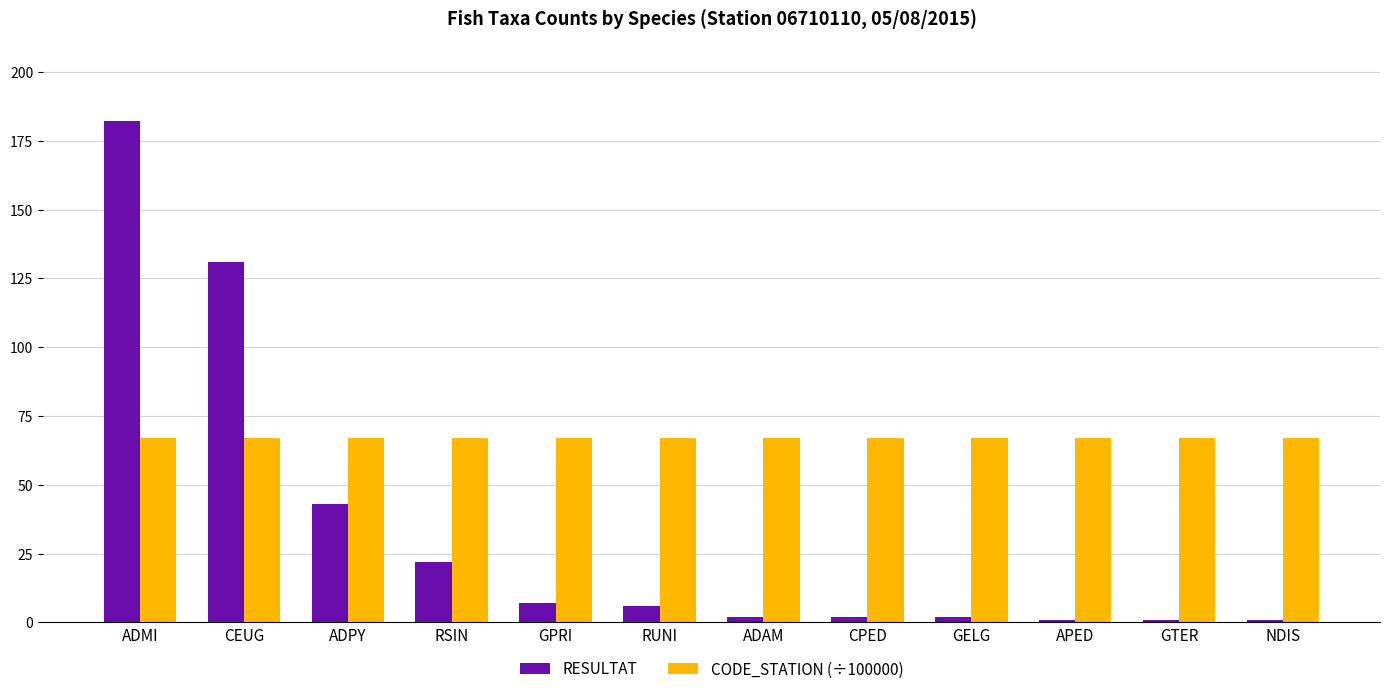

Count the number of data series in this chart.

2